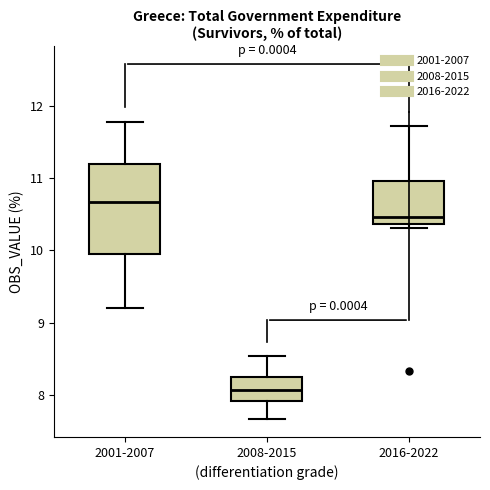

Reading left to right, transcribe this box plot: for each box, give where its median line is, the range the box spans, and where its two whiskers end, as read against the y-axis. The values are not printed on the chart, so give them approximately, as read against the axis.

2001-2007: median 10.7, box 9.9 to 11.2, whiskers 9.2 to 11.8
2008-2015: median 8.1, box 7.9 to 8.2, whiskers 7.7 to 8.5
2016-2022: median 10.5, box 10.4 to 11.0, whiskers 10.3 to 11.7